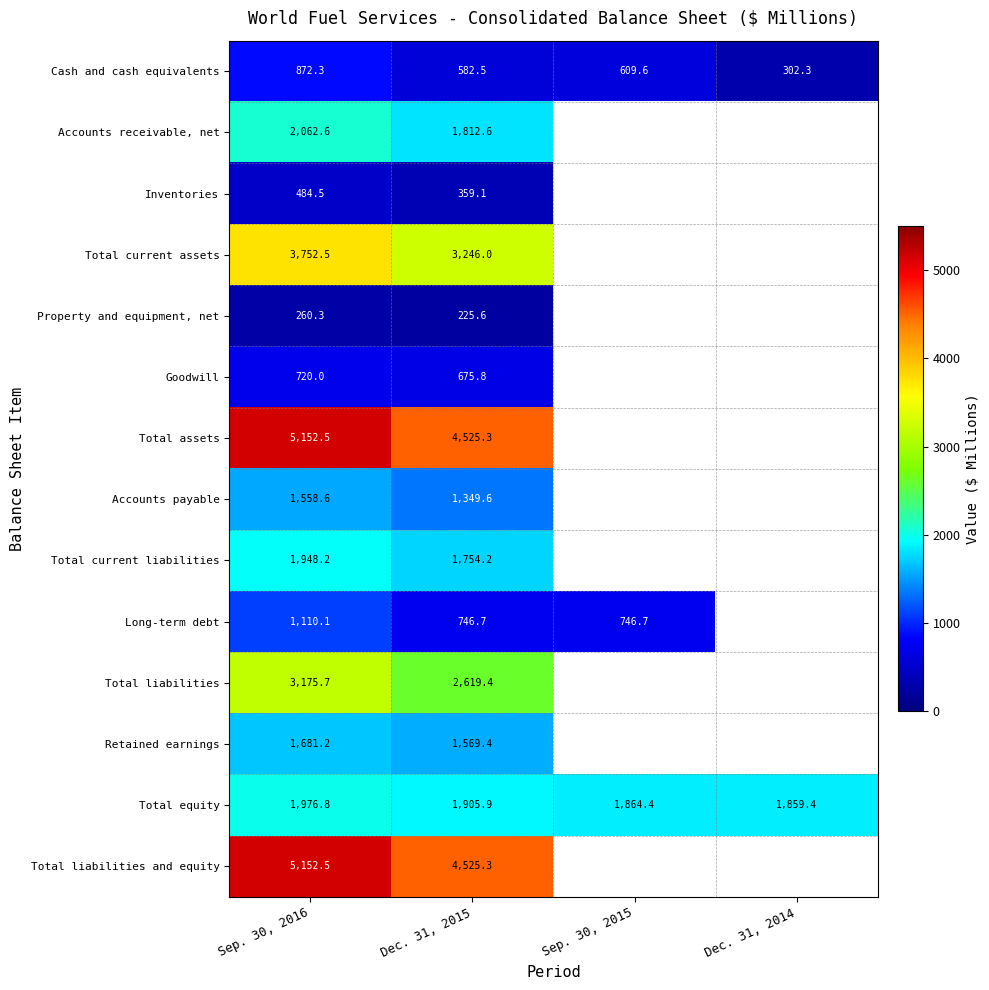

How many series are shown in this chart?

14